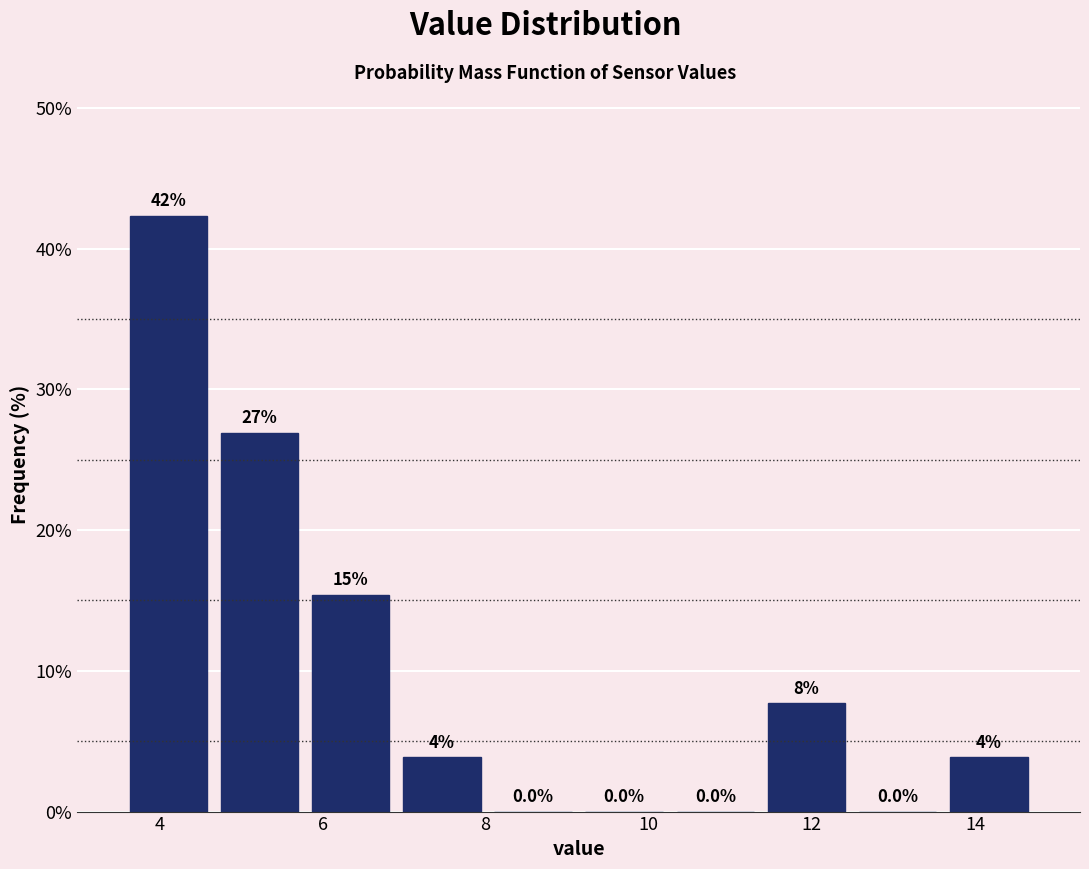

Which range on the x-axis has the tallest bar?

3.6 to 4.6